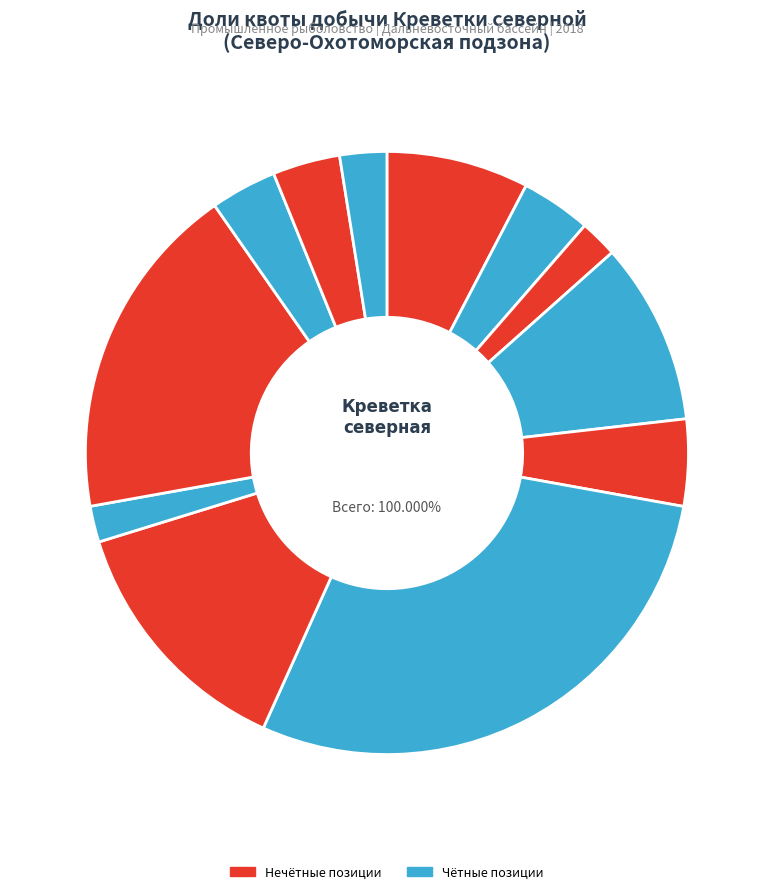

The ООО «МАГАДАНРЫБА 2» slice represents 14% of the pie. True or false?

True